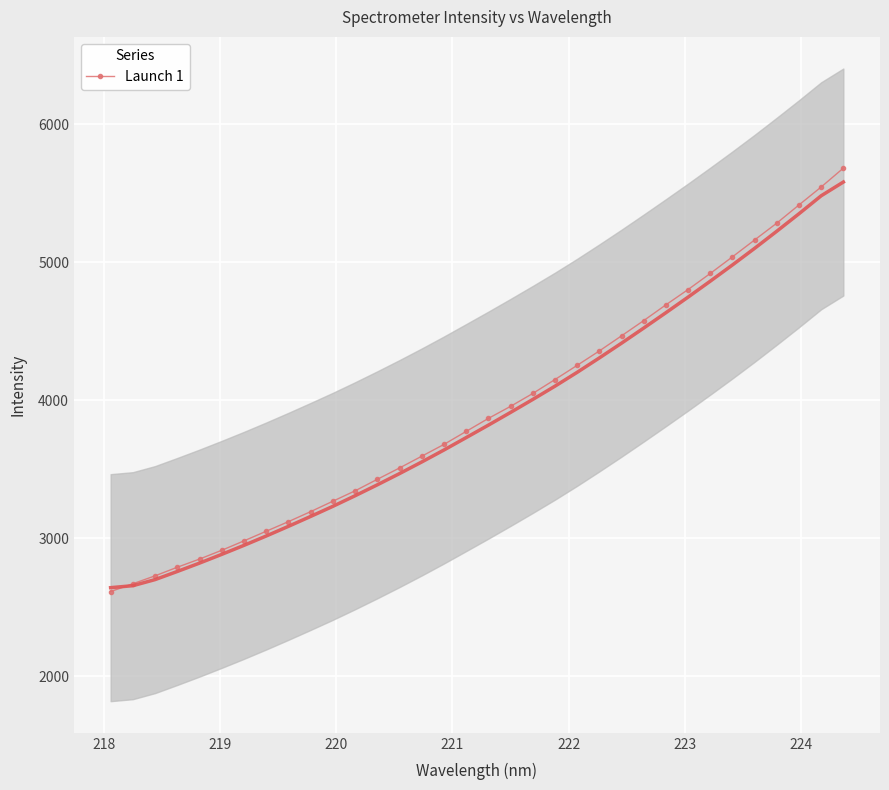

Is this an area chart (filled region under the line)?

No